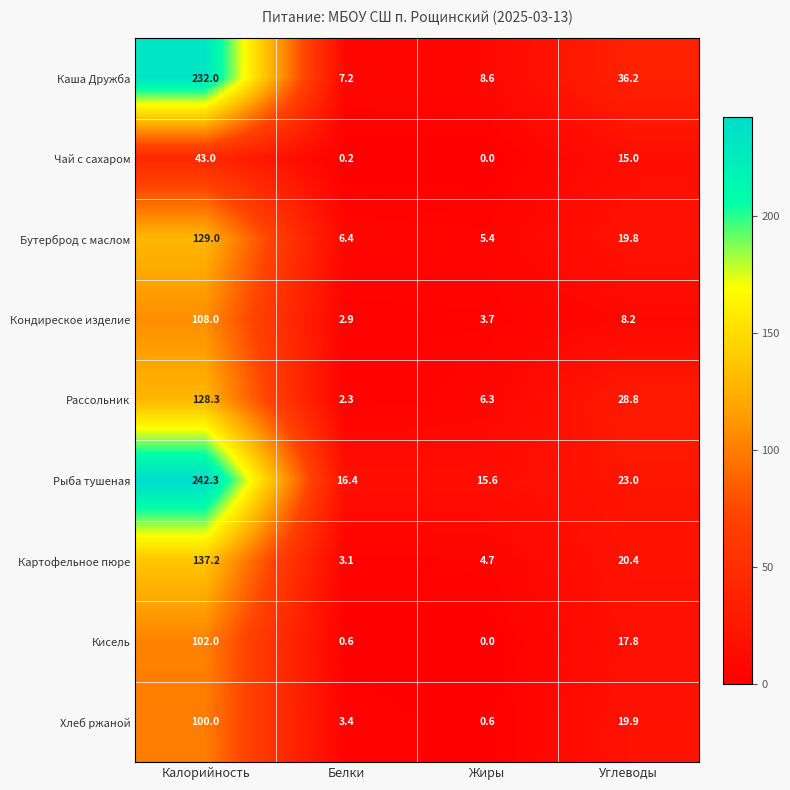

True or false: Рассольник has a value of 1.7 at Жиры.

False